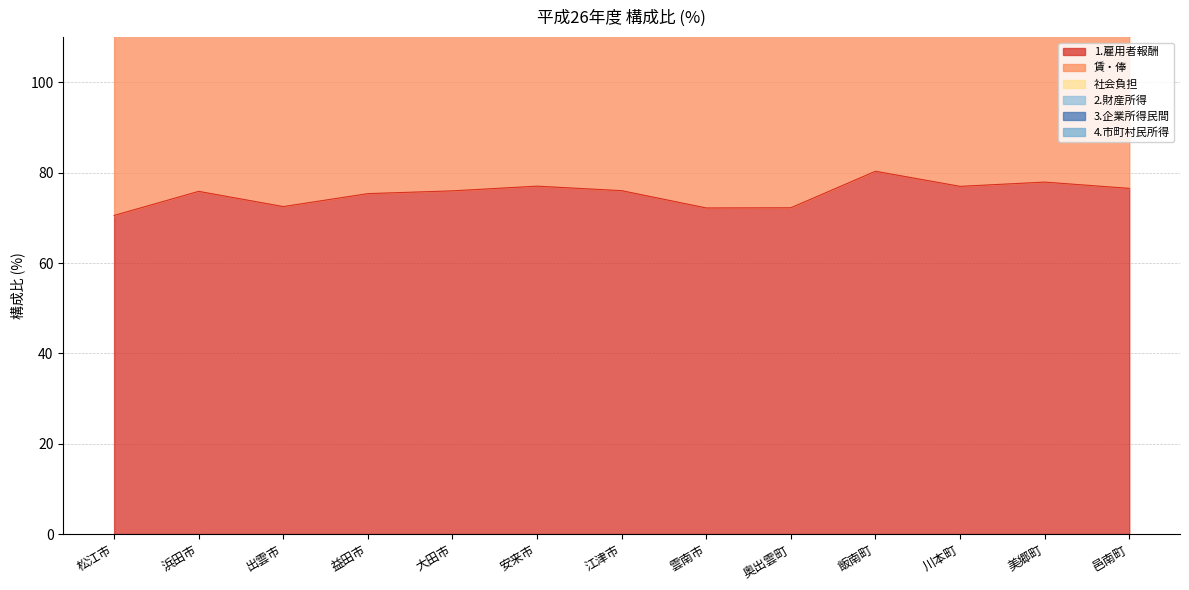

How many lines are shown in the chart?

6